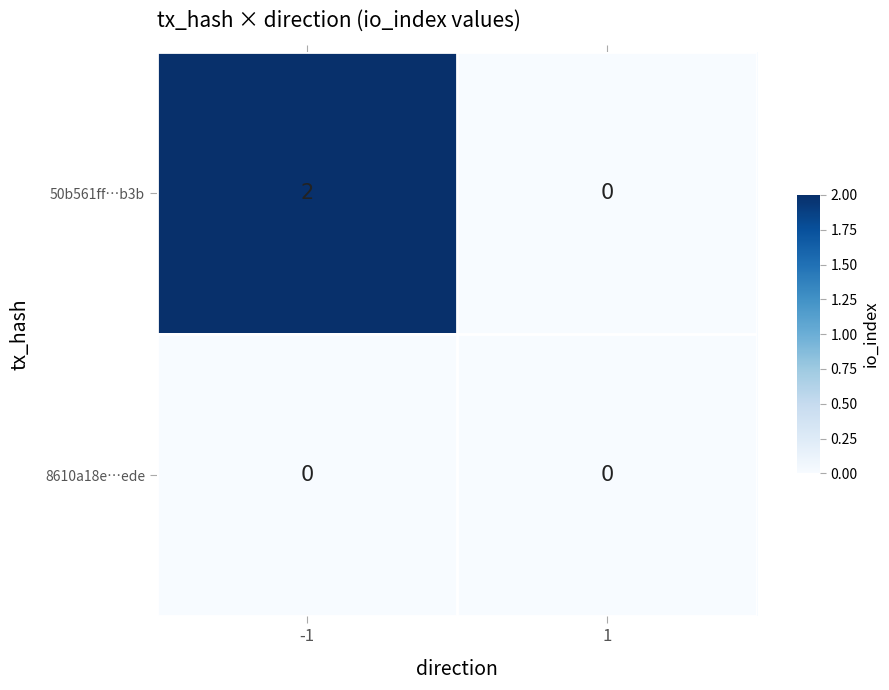

How many series are shown in this chart?

2